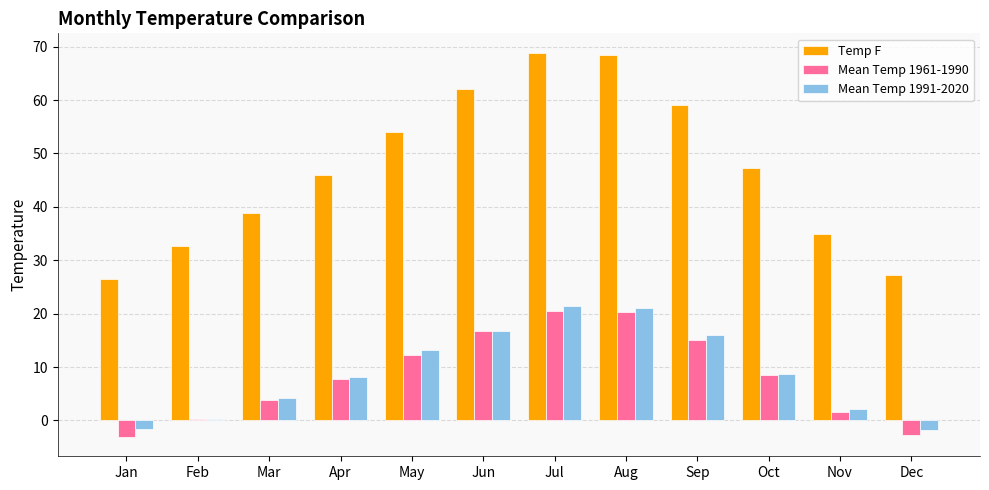

Is it true that Mean Temp 1961-1990 equals 22.0 at Jun?

False